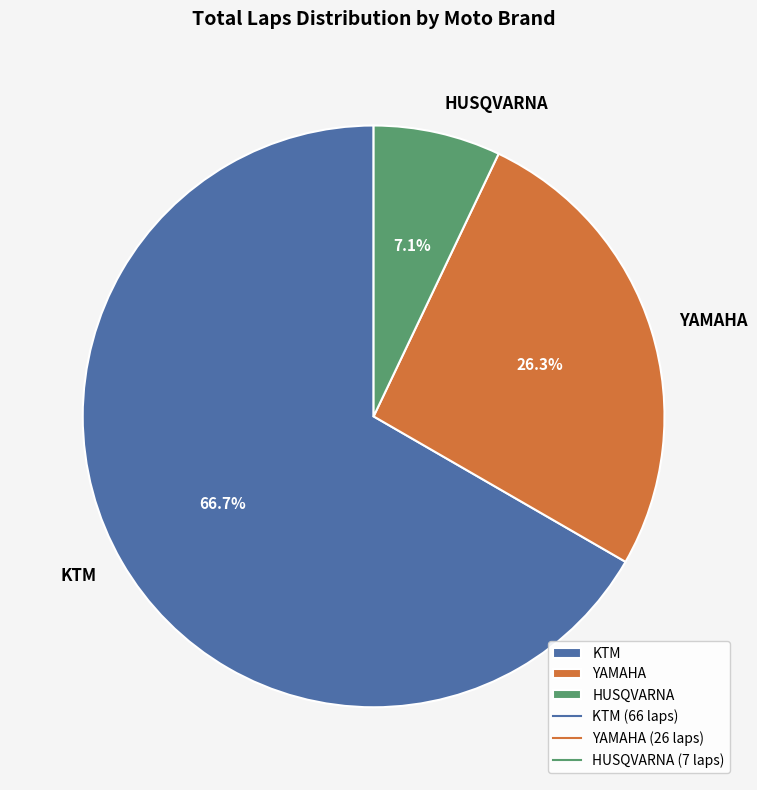

Is there a majority slice in this chart?

Yes